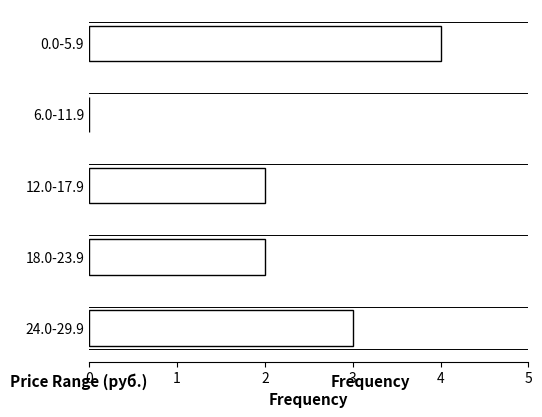

Reading top to bottom, extract all data points from this chart.

0.0-5.9=4	6.0-11.9=0	12.0-17.9=2	18.0-23.9=2	24.0-29.9=3